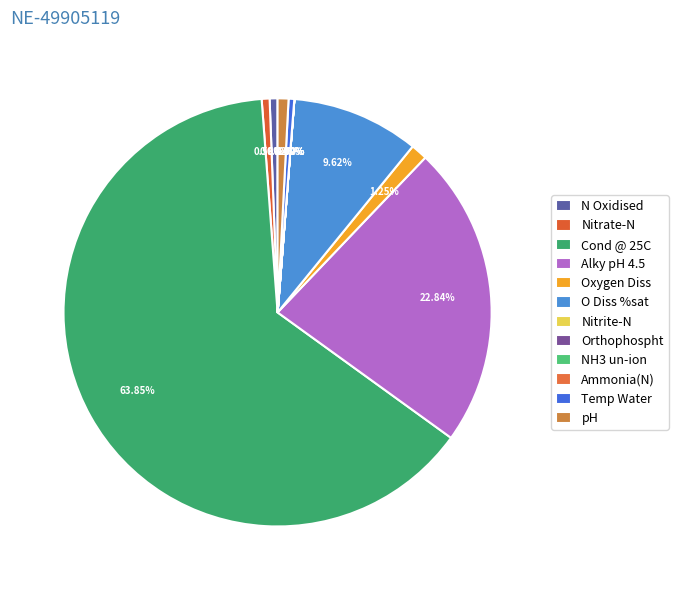

Does any single category account for the majority?

Yes